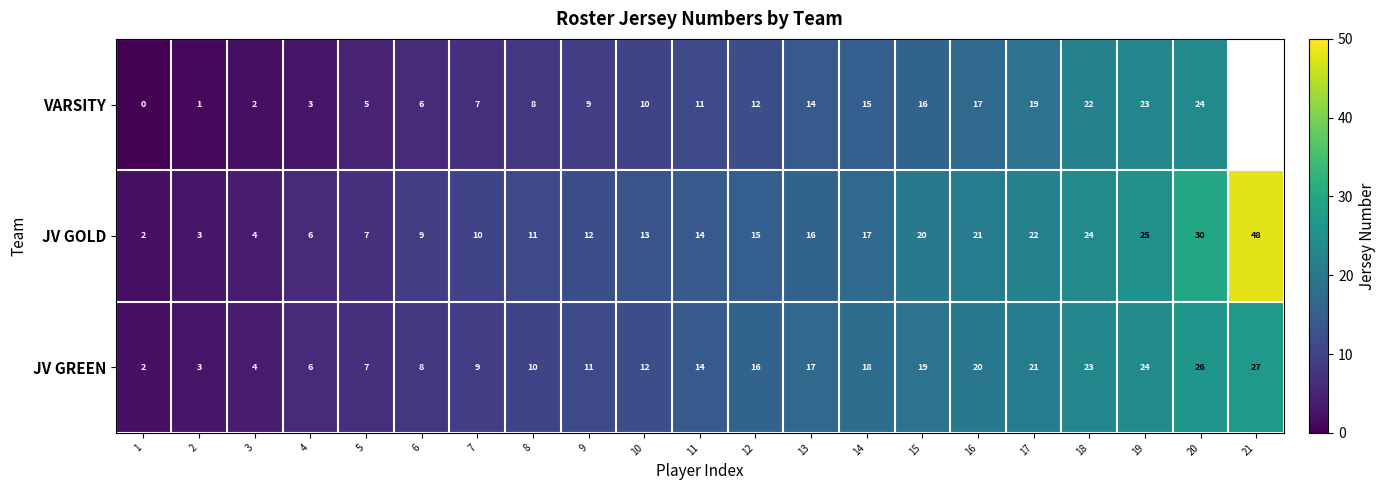

At 8, list the series in order from smallest to largest.

VARSITY, JV GREEN, JV GOLD